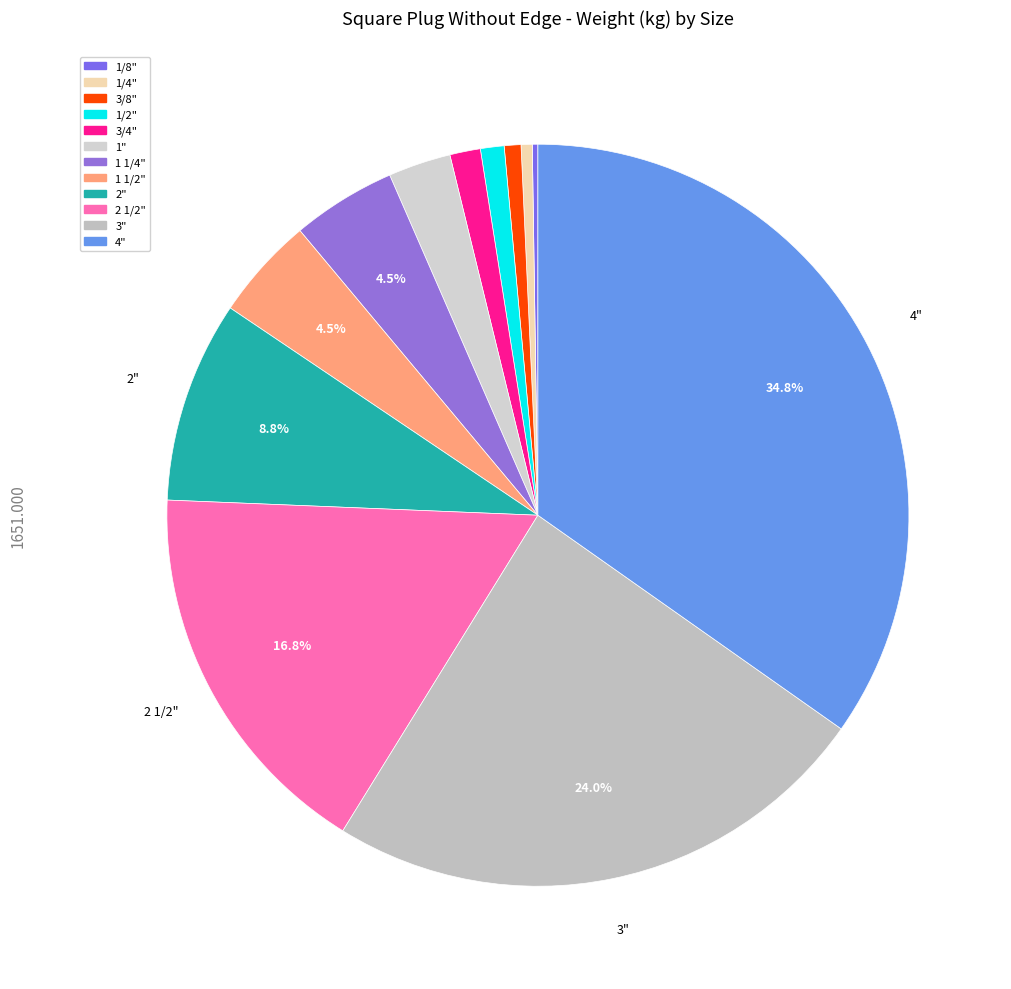

What percentage is the 3" slice, to the nearest percent?

24%